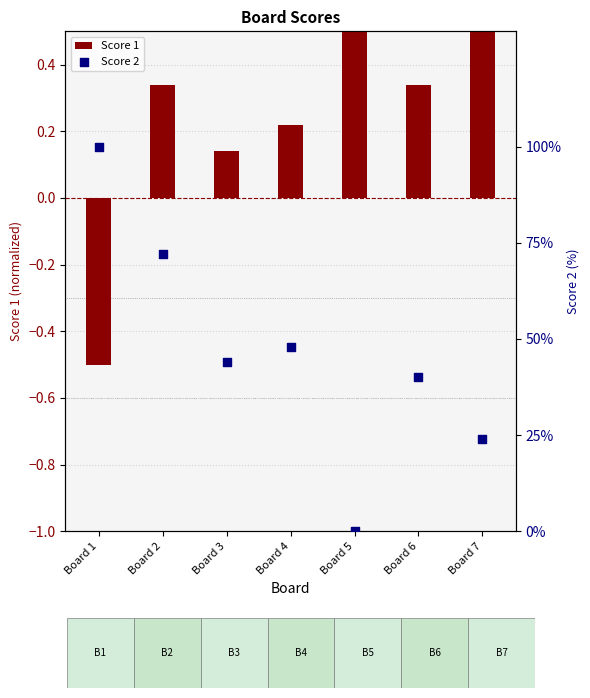

At how many categories does at least one series exceed 98?

1